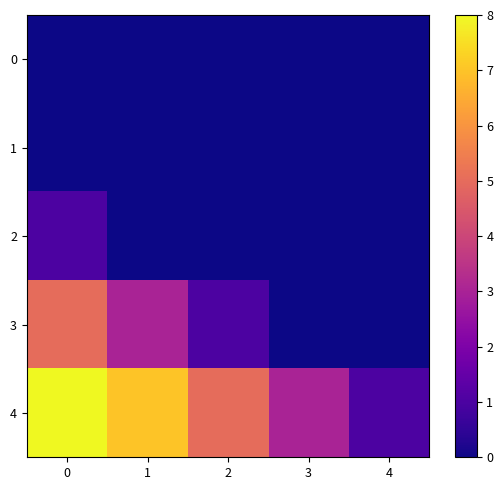

Which has a higher value, 4 or 1?

4